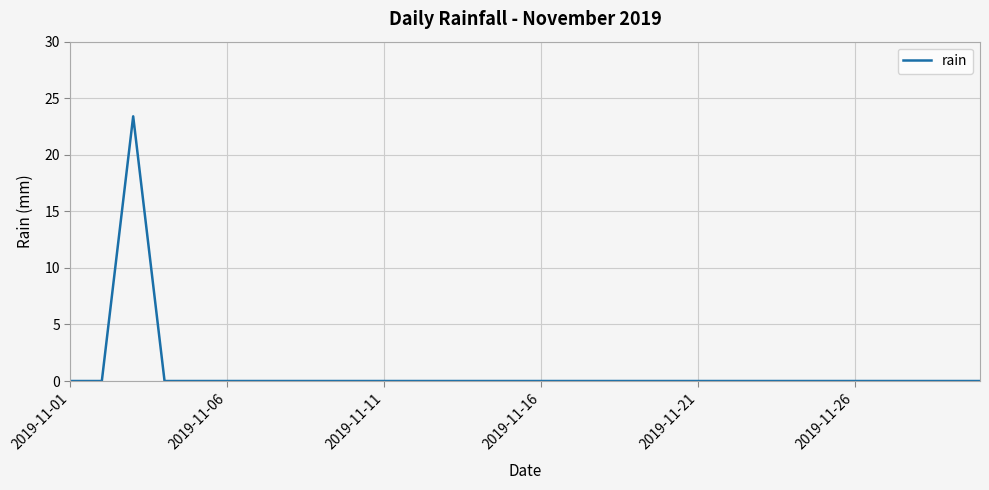

Reading left to right, extract all data points from this chart.

0.0	0.0	23.4	0.0	0.0	0.0	0.0	0.0	0.0	0.0	0.0	0.0	0.0	0.0	0.0	0.0	0.0	0.0	0.0	0.0	0.0	0.0	0.0	0.0	0.0	0.0	0.0	0.0	0.0	0.0